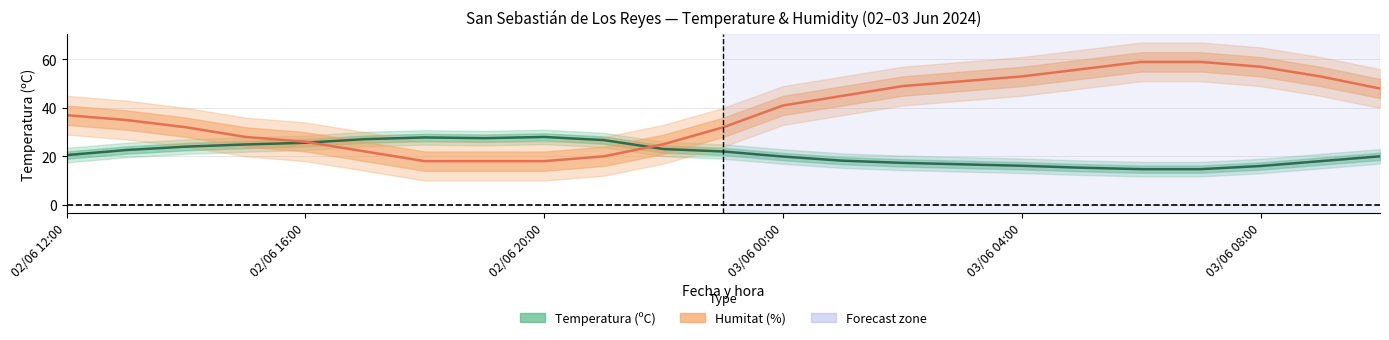

The value of Humitat (%) at 03/06 05:00 is 56.0. True or false?

True